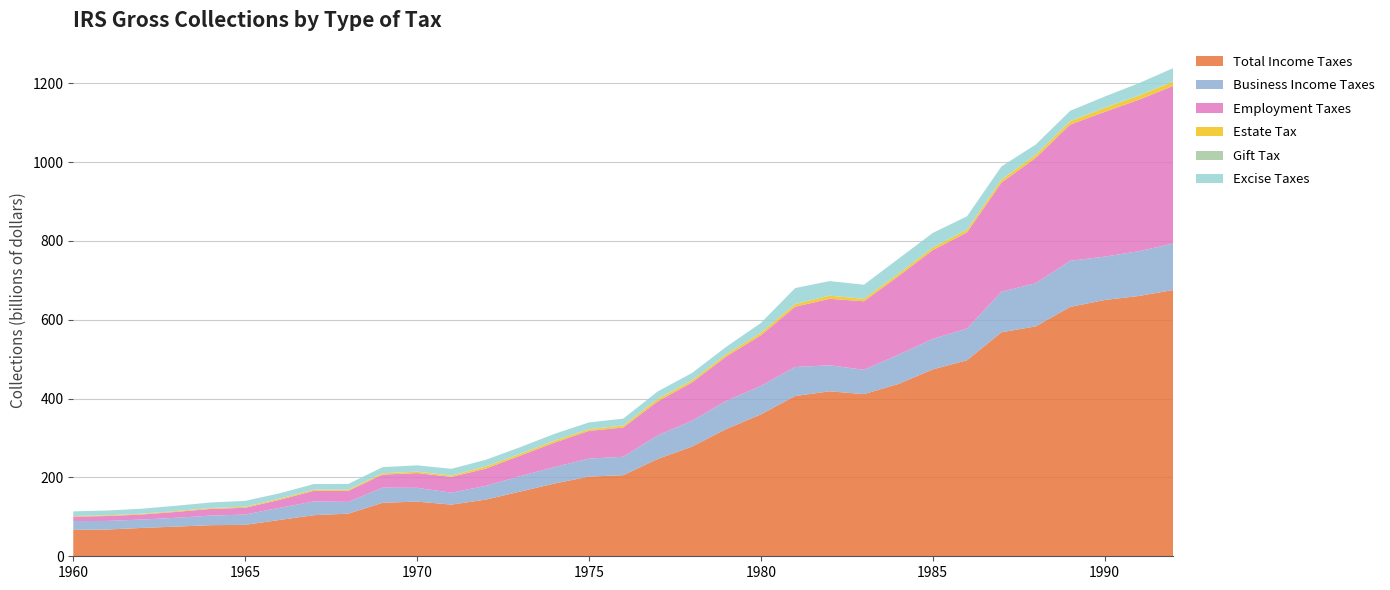

Reading left to right, extract all data points from this chart.

Total Income Taxes: 67125126	67917941	71945305	75323714	78891218	79792016	92131794	104288420	108148565	135778052	138688568	131072374	143804732	164157315	184648094	202146097	205751753	246805067	278438289	322993733	359927392	406583302	418599768	411407523	437071049	474072327	497406391	568311471	583349120	632746069	650244947	660475445	675673952
Business Income Taxes: 22179414	21764940	21295711	22336134	24300863	26131334	30834243	34917825	29896520	38337646	35036983	30319953	34925546	39045309	41744444	45746660	46782956	60049804	65380145	71447876	72379610	73733156	65990832	61779556	74179370	77412769	80441620	102858985	109682554	117014564	110016539	113598569	117950796
Employment Taxes: 11158589	12502451	12708171	15004486	17002504	17104306	20256133	26958241	28085898	33068657	37449188	39918690	43714001	52081709	62093632	70140809	74202853	86076316	97291653	112849874	128330480	152885816	168717936	173847854	199210028	225214568	243978380	277000469	318038990	345625586	367219321	384451220	400080904
Estate Tax: 1439259	1745480	1796227	1971614	2110992	2454332	2646968	2728580	2710254	3136691	3241321	3352641	5126522	4338924	4659825	4312657	4875735	5649460	5242080	5344176	6282247	6694641	8035335	6077202	6024985	6303418	6814417	7164681	7348679	8143689	9633736	10237247	10411450
Gift Tax: 187089	170912	238960	215843	305312	291201	446954	285826	371725	393373	438755	431642	363447	636938	440849	375421	431730	1775866	139419	174899	216134	215745	108038	148675	151682	276284	380538	502989	435766	829457	2128202	1235894	1067666
Excise Taxes: 11864741	12064302	12752176	13409737	13950232	14792779	13398112	14113748	14320396	15542787	15904264	16871851	16847036	16572318	17109853	16847741	17257720	17832707	18664949	19049504	24619021	40419598	36779428	35765538	38017486	37004944	33672086	33310980	25934040	25977333	27139445	30451596	33565587